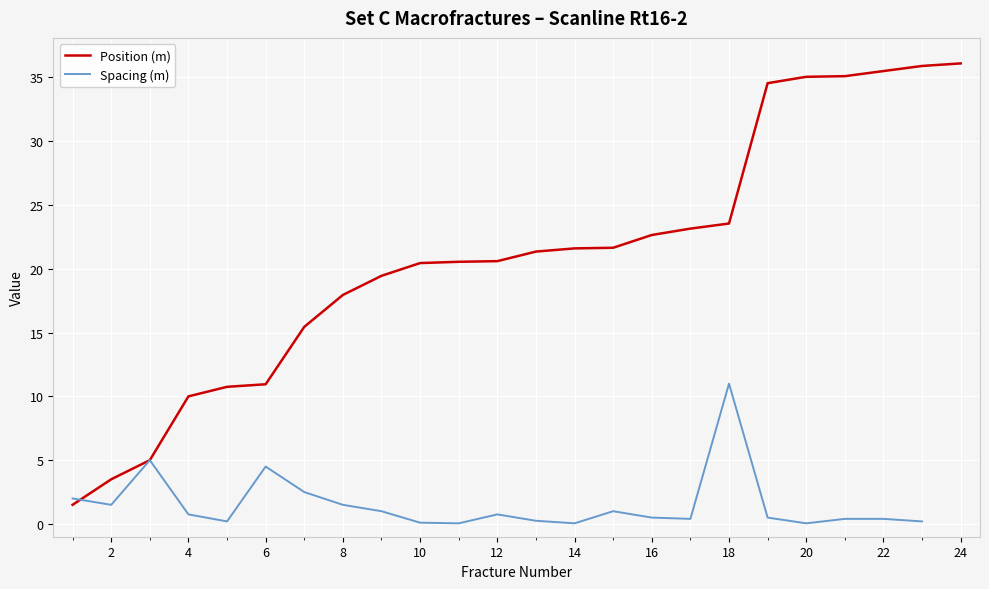

What is the lowest value of the Position (m) series?

1.5